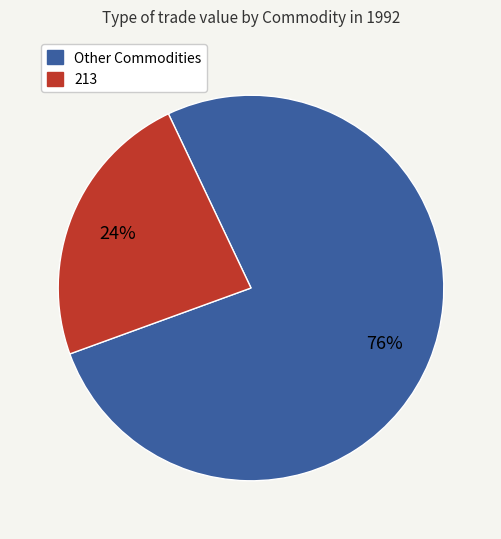

To the nearest percent, what is the average slice percentage?

50%